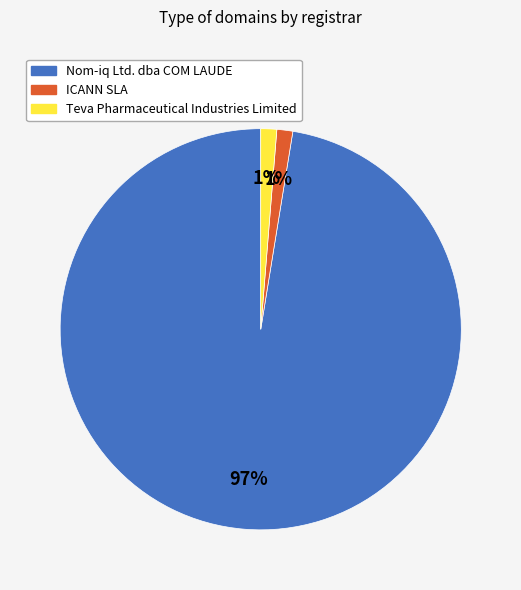

Which category has the biggest portion of the pie?

Nom-iq Ltd. dba COM LAUDE